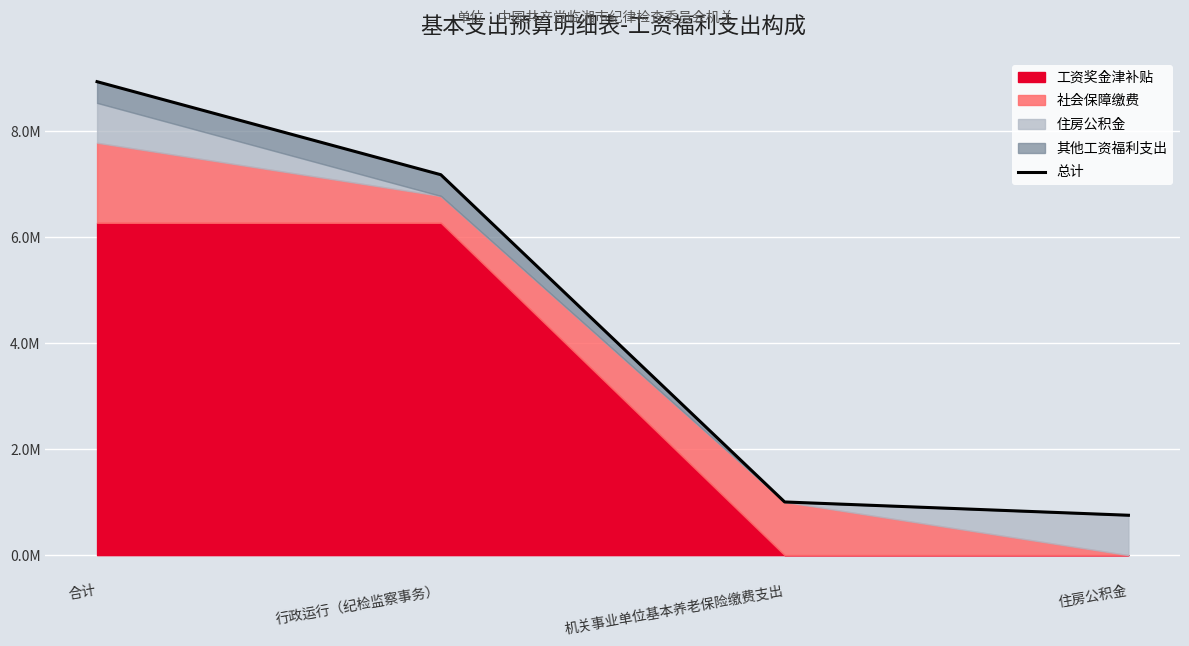

Which has a higher value, 合计 or 行政运行（纪检监察事务）?

合计